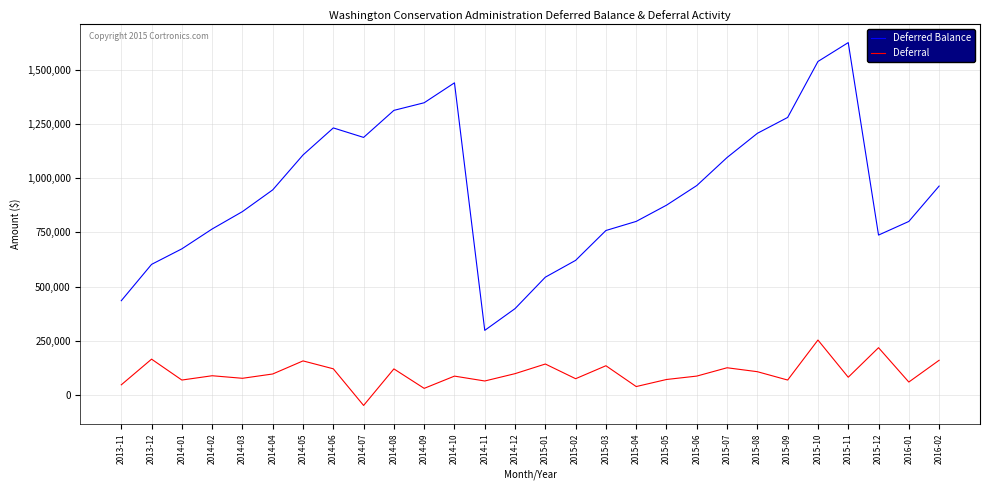

What is the sum of the Deferred Balance values at 2016-01 and 2014-01?

1474684.1